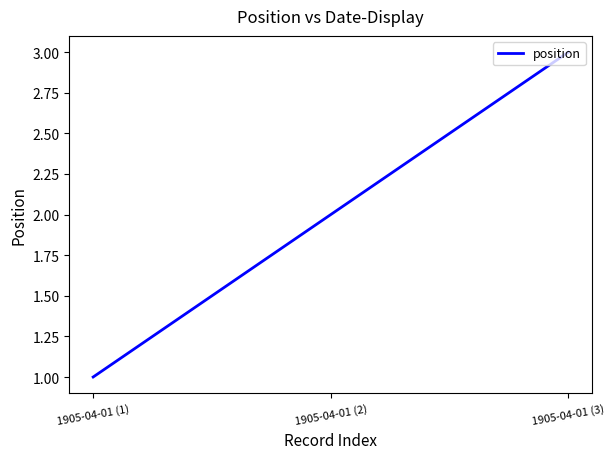

What is the minimum value shown in the chart?

1